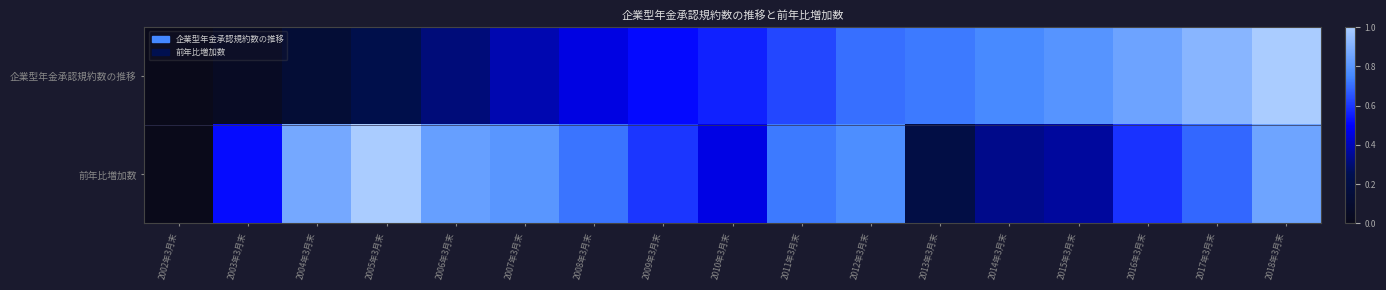

Count the number of data series in this chart.

2